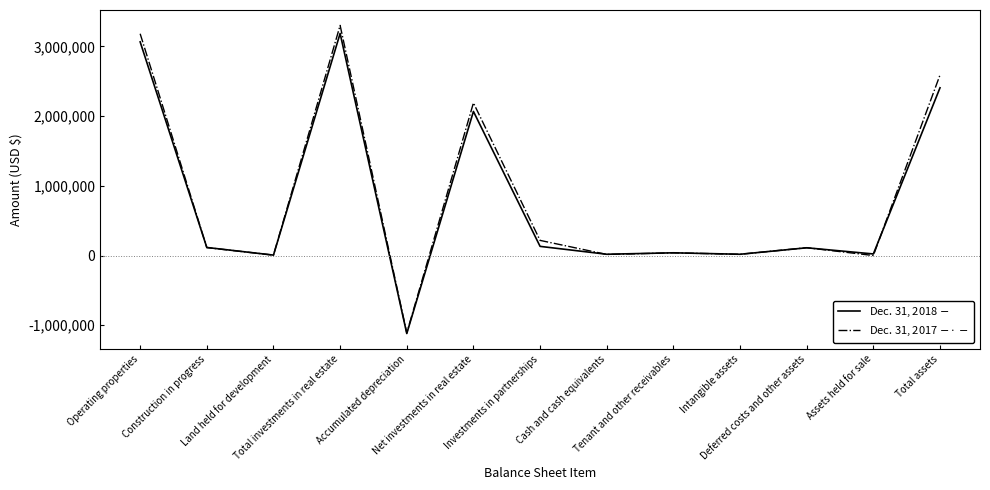

What position from the left is Cash and cash equivalents?

8